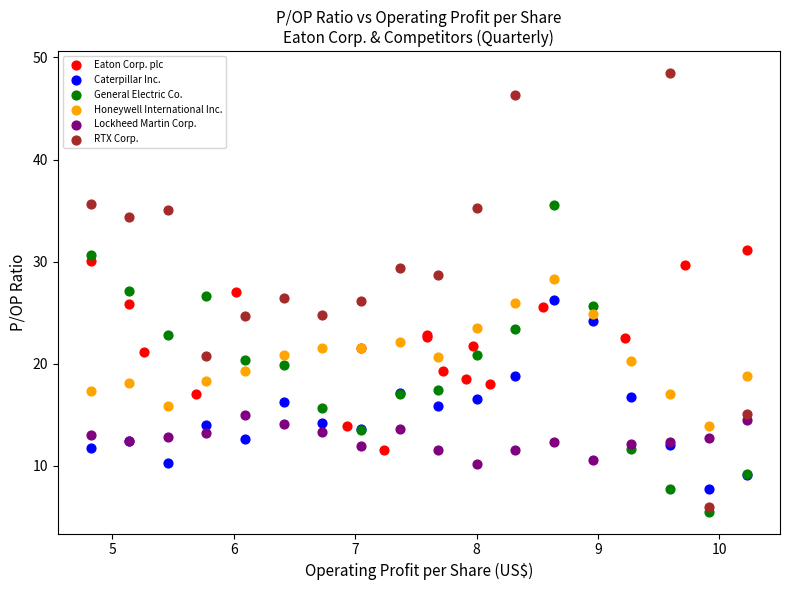

What are all the series names shown in the legend?

Eaton Corp. plc, Caterpillar Inc., General Electric Co., Honeywell International Inc., Lockheed Martin Corp., RTX Corp.